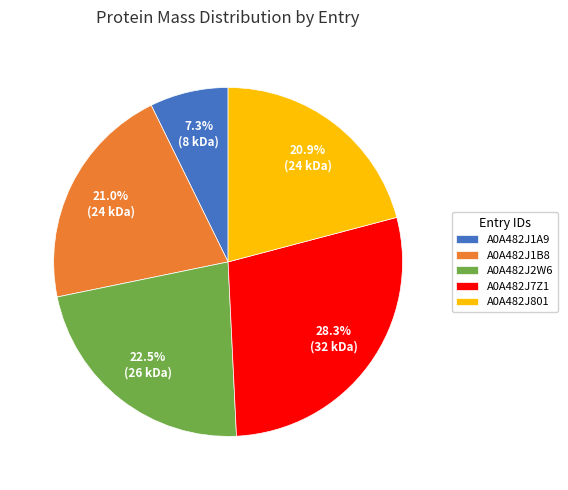

Between A0A482J1B8 and A0A482J1A9, which is larger?

A0A482J1B8